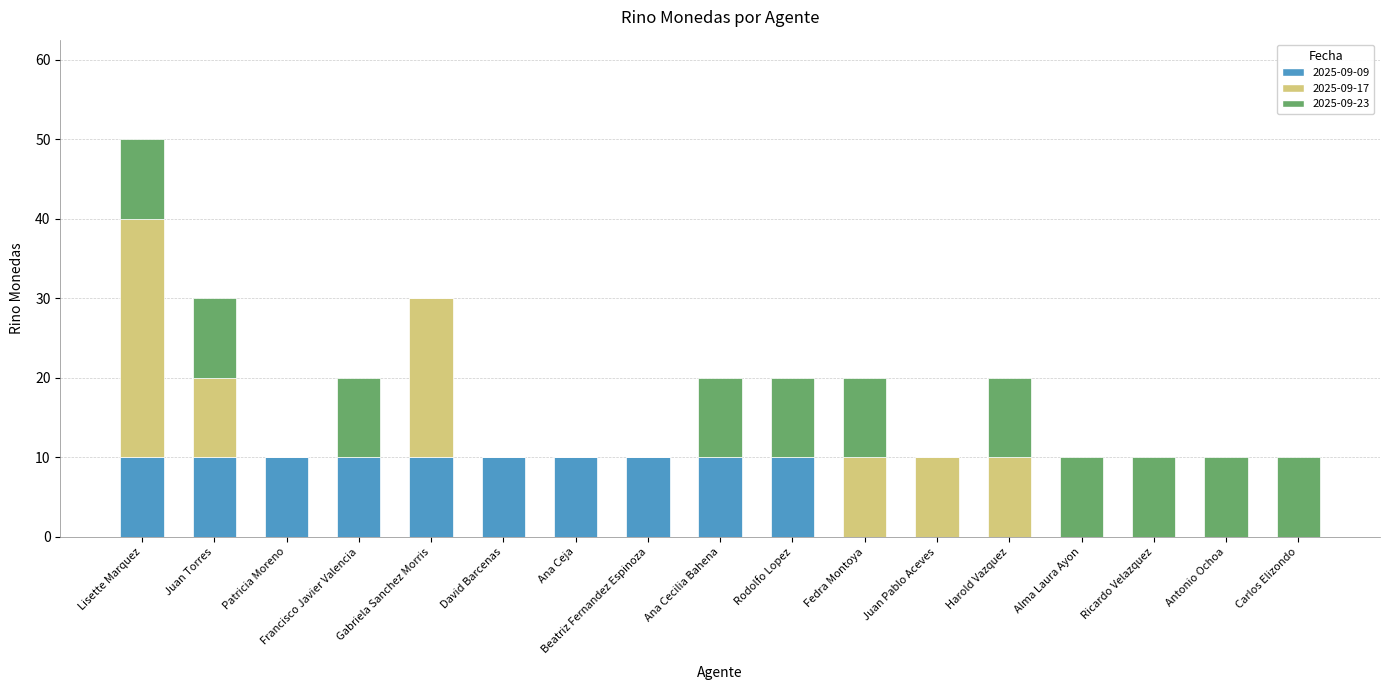

True or false: 2025-09-09 has a value of -3 at Antonio Ochoa.

False